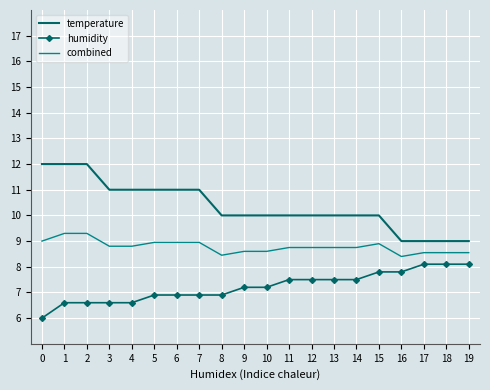

What is the minimum value shown in the chart?

6.0